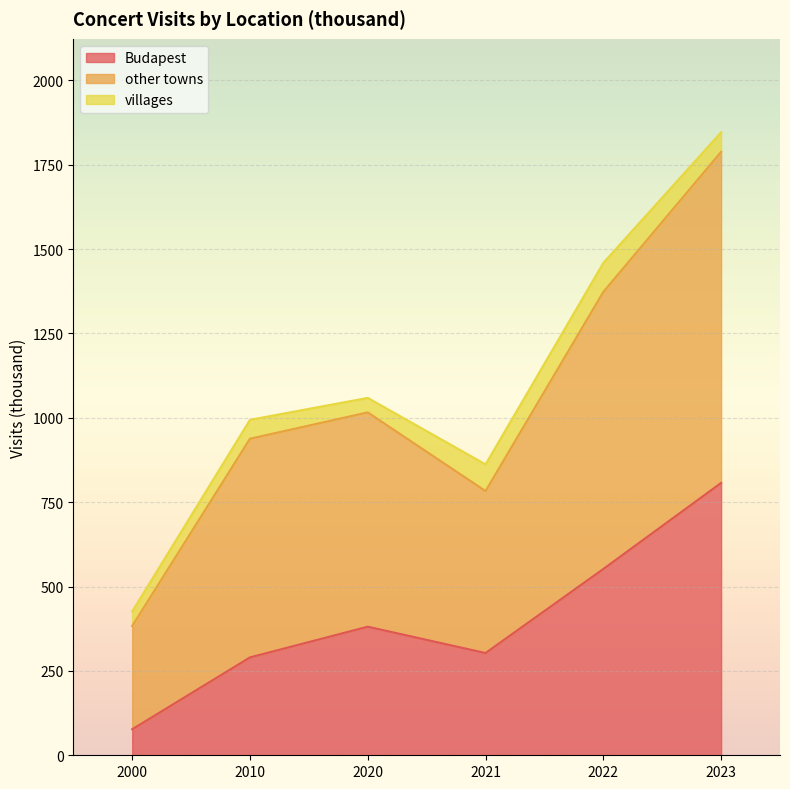

At which category does other towns reach its first local peak?

2020